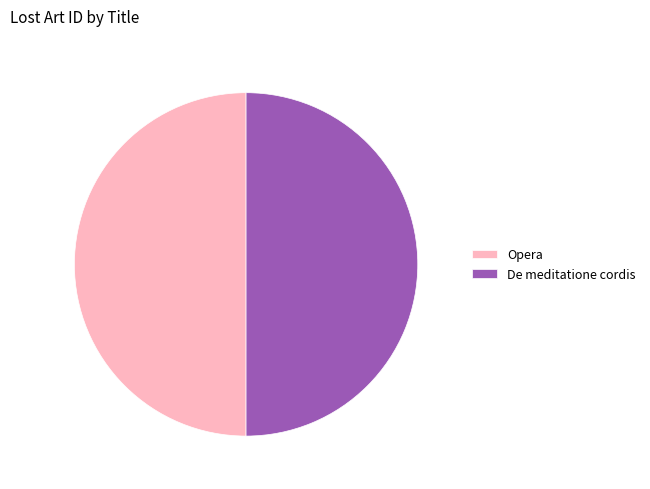

The Opera slice represents 60% of the pie. True or false?

False